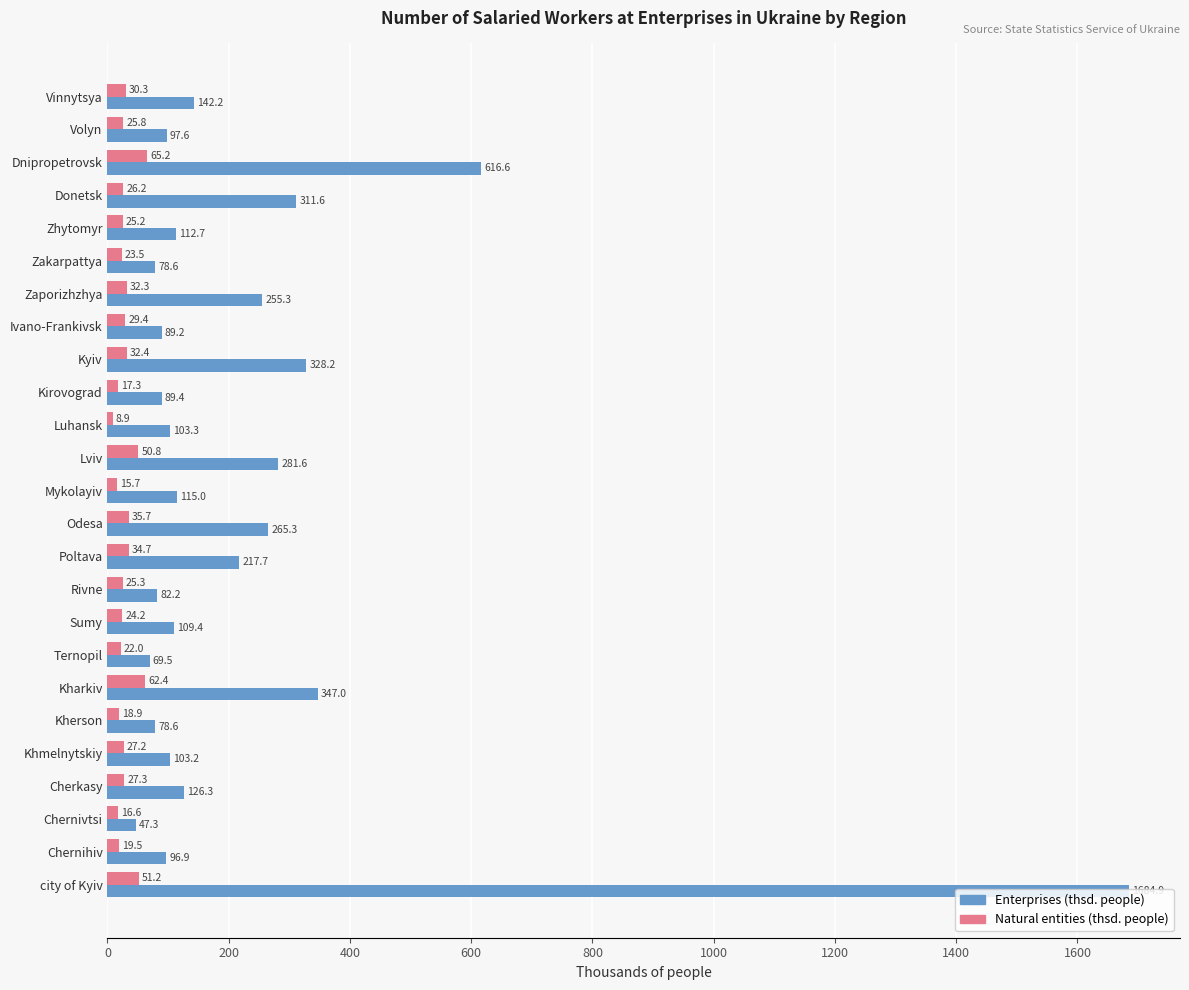

The Enterprises (thsd. people) series shows 47.3 at Chernivtsi. True or false?

True